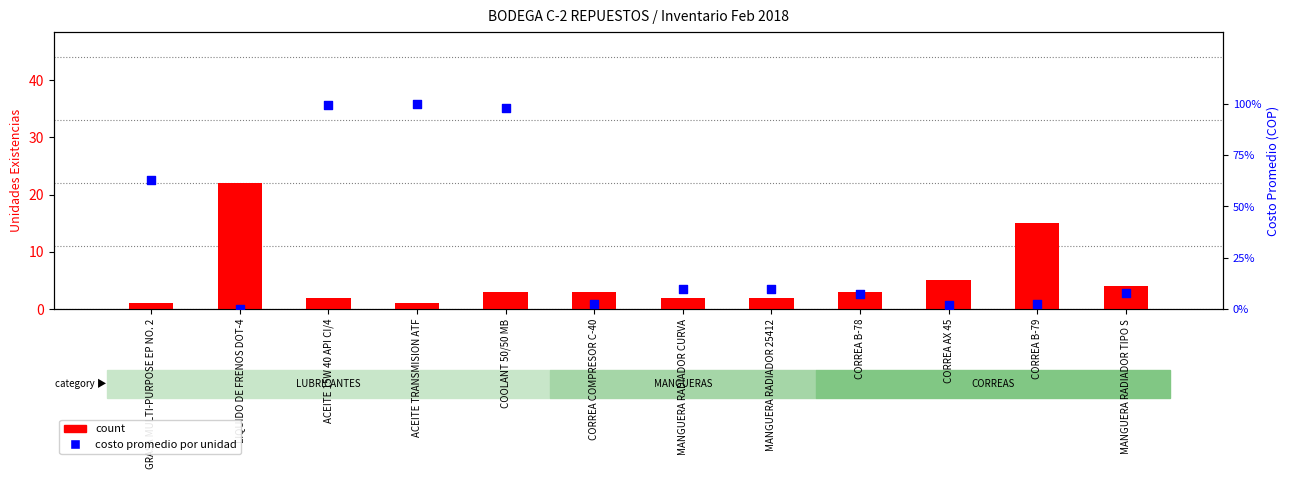

What are all the series names shown in the legend?

count, costo promedio